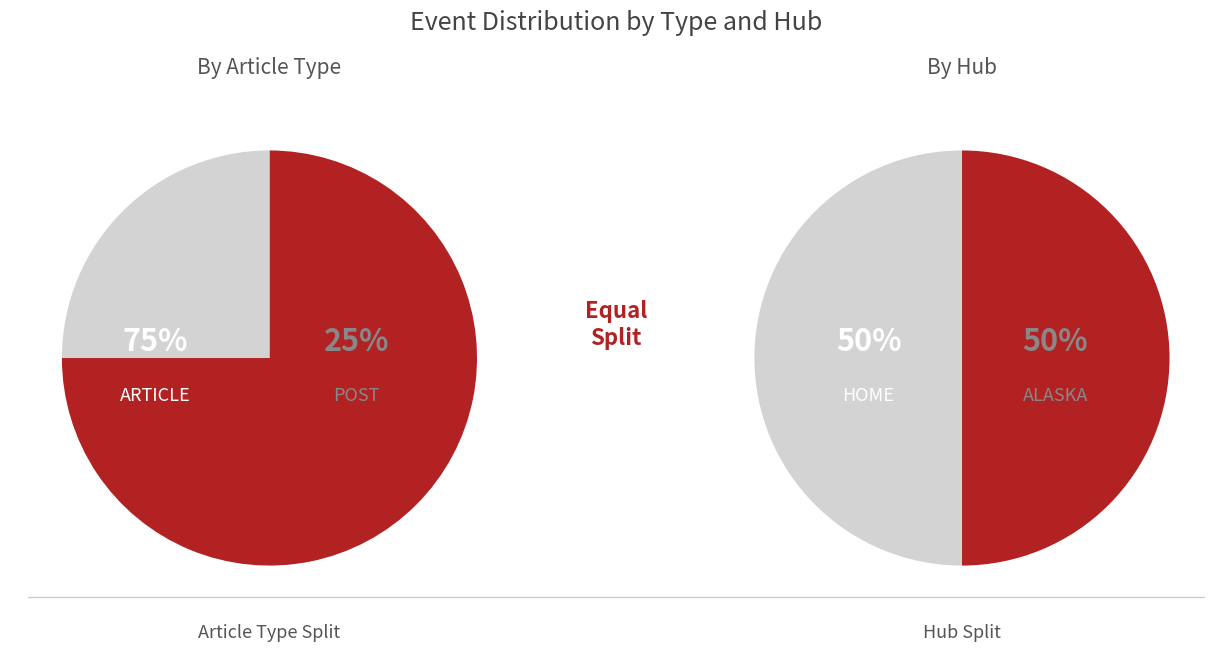

How many segments does this pie chart have?

4